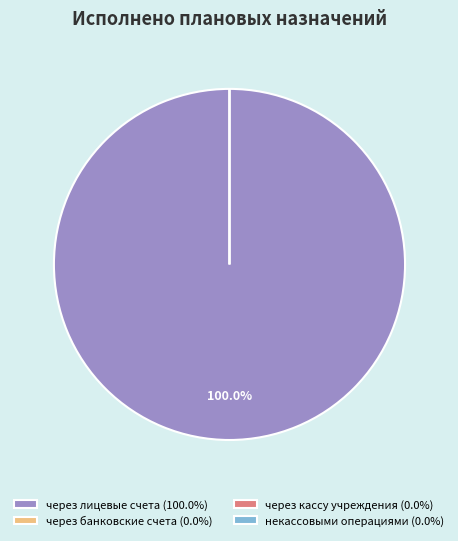

Which slice is the smallest?

через банковские счета